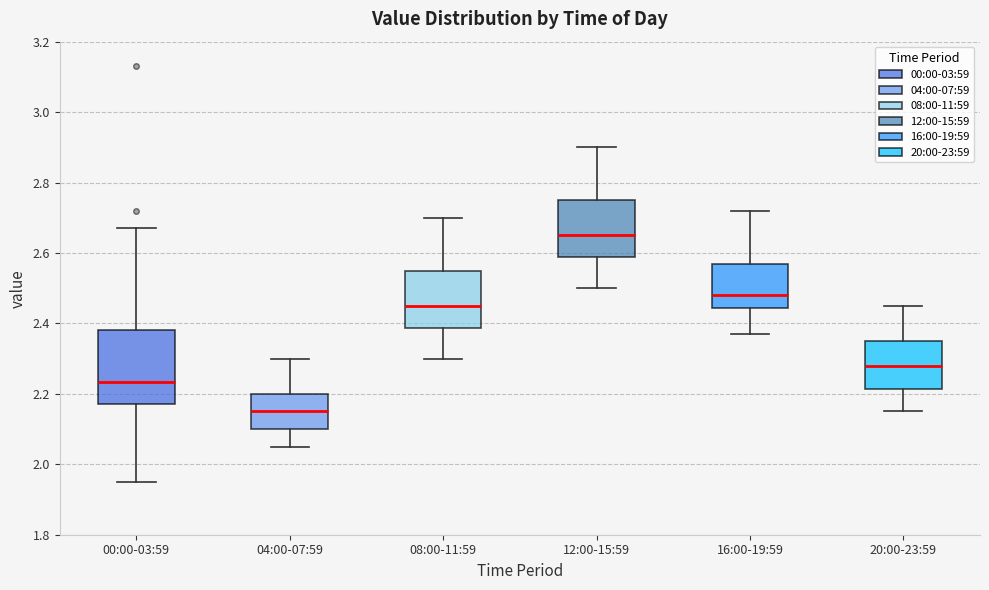

Which box is the tallest, from its lower edge to its upper edge?

00:00-03:59